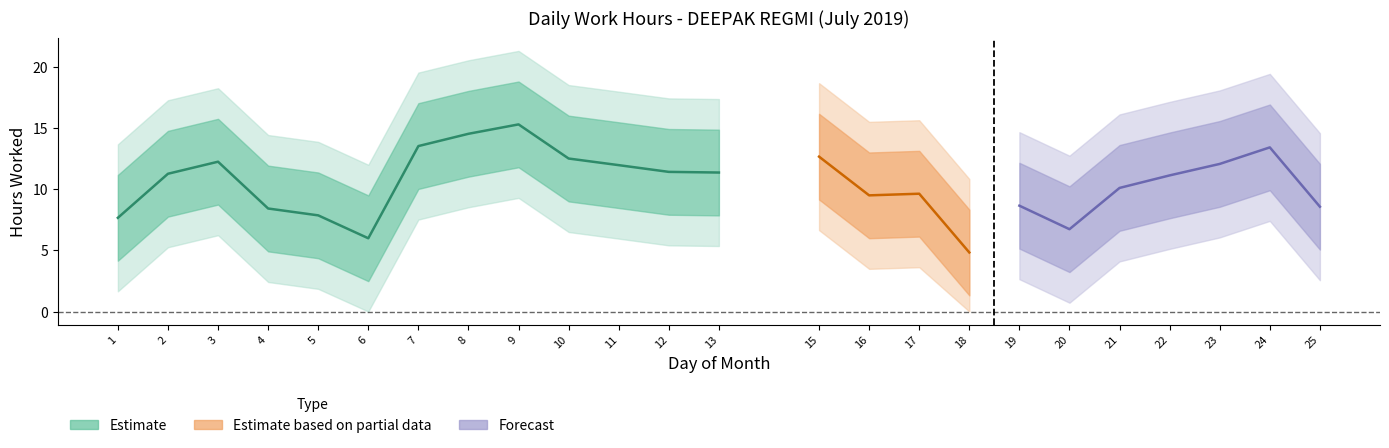

The chart shows a value of 5.2 at 8. True or false?

False